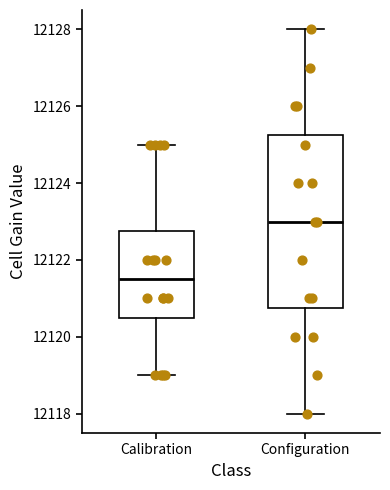

Which box's median line is the lowest?

Calibration